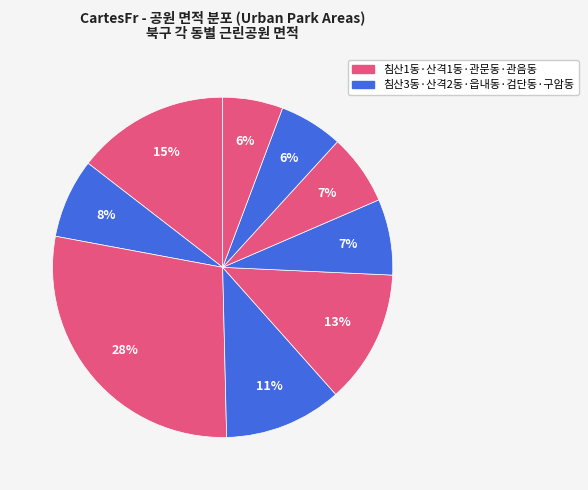

Which category has the biggest portion of the pie?

산격1동